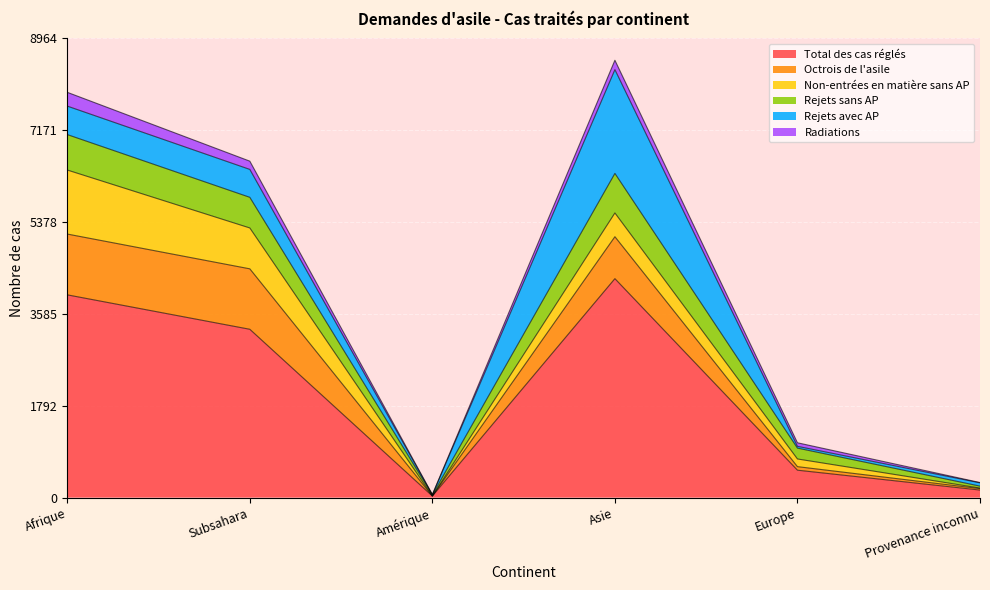

How many data points in Total des cas réglés are less than 3286?

3